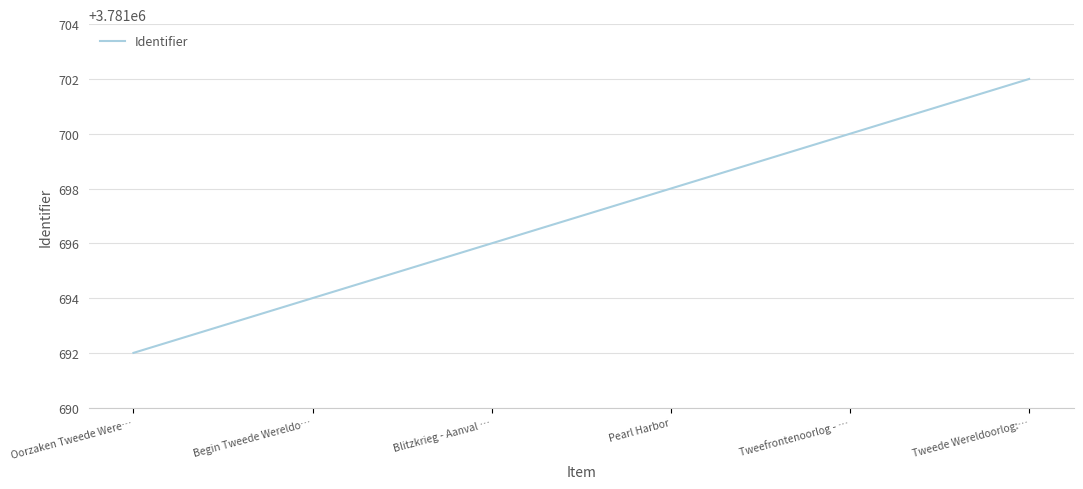

Reading left to right, what are all the values shown in this chart?

3781692	3781694	3781696	3781698	3781700	3781702